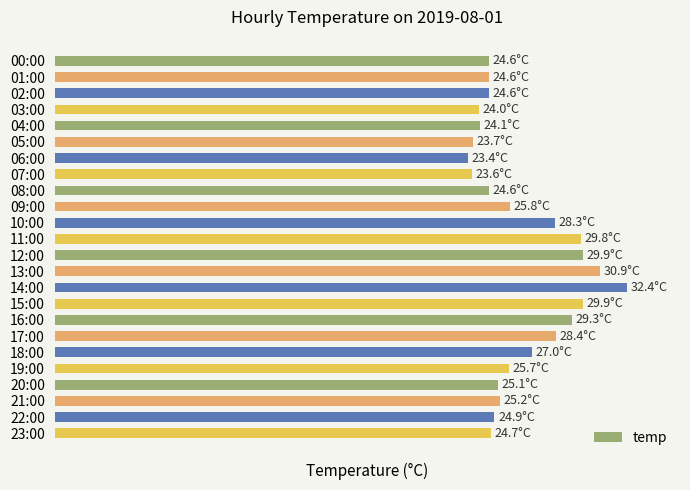

List the labels in order of value, largest first.

14:00, 13:00, 12:00, 15:00, 11:00, 16:00, 17:00, 10:00, 18:00, 09:00, 19:00, 21:00, 20:00, 22:00, 23:00, 00:00, 01:00, 02:00, 08:00, 04:00, 03:00, 05:00, 07:00, 06:00